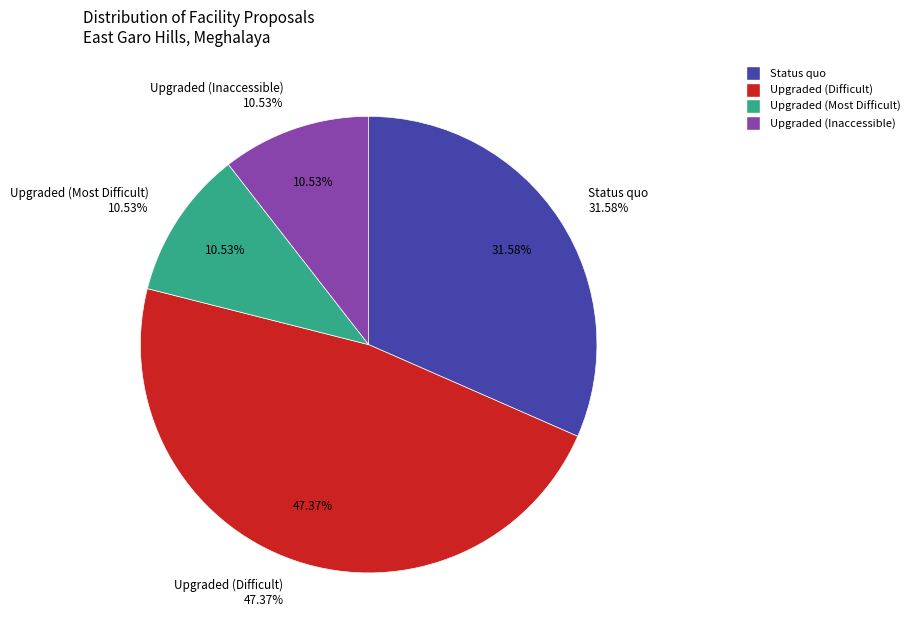

Does any single category account for the majority?

No